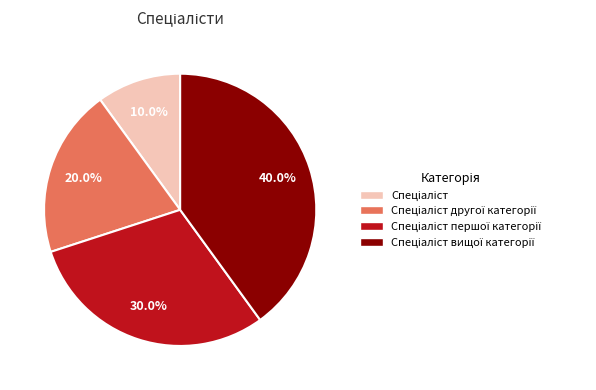

How many slices are in this pie chart?

4